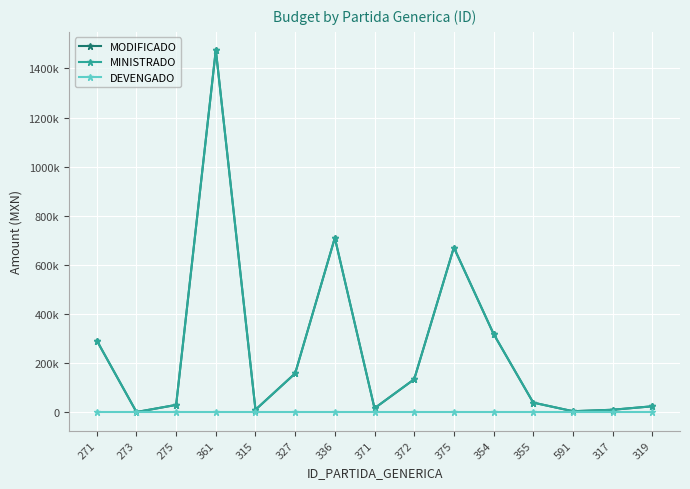

Does the chart have visible grid lines?

Yes